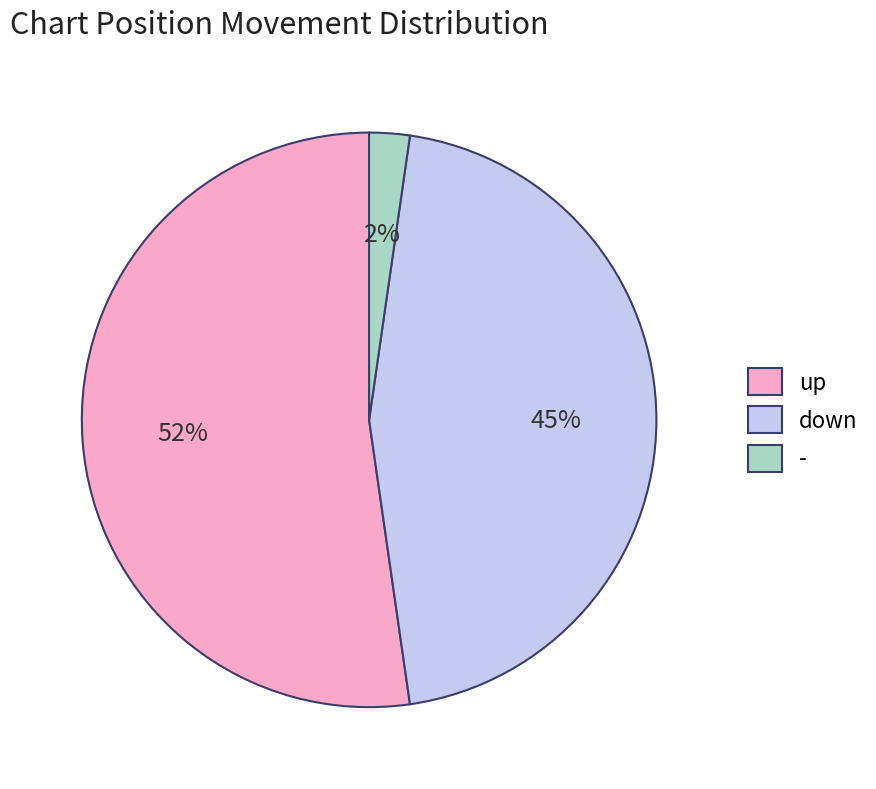

Approximately how many times larger is the value at down compared to up?

0.9